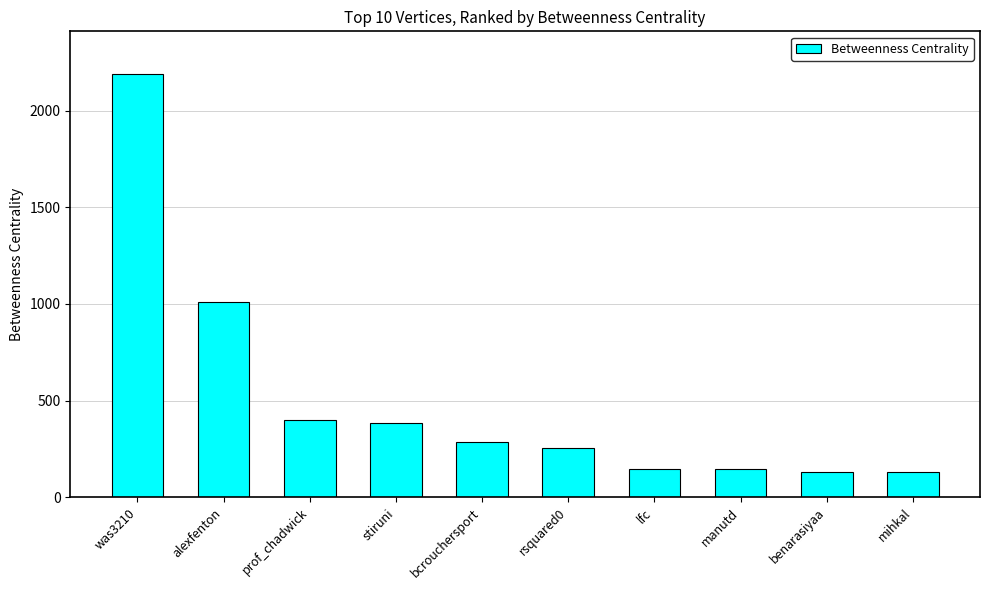

Between alexfenton and benarasiyaa, which is larger?

alexfenton